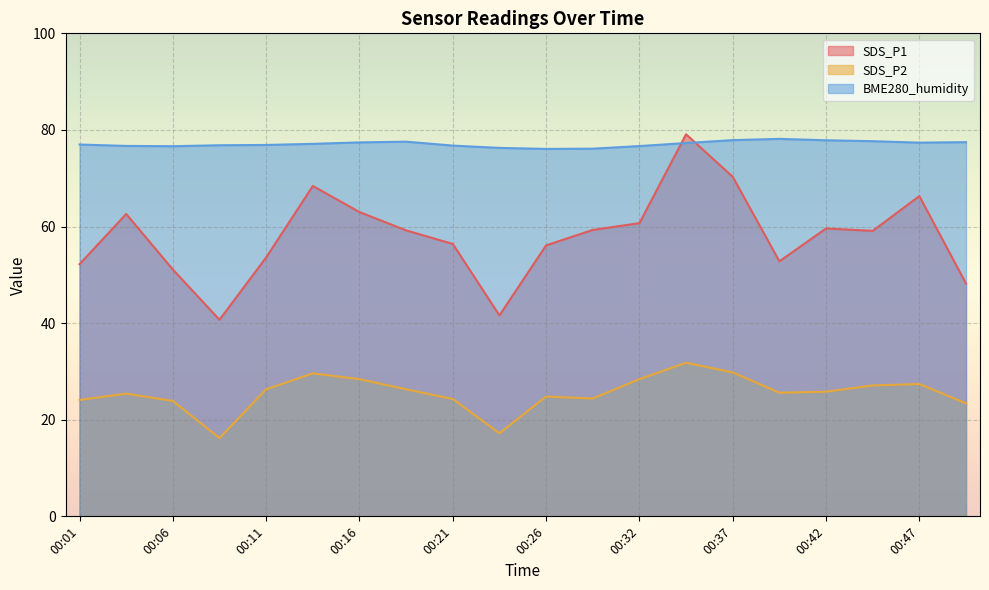

What is the sum of all SDS_P1 values?

1160.3